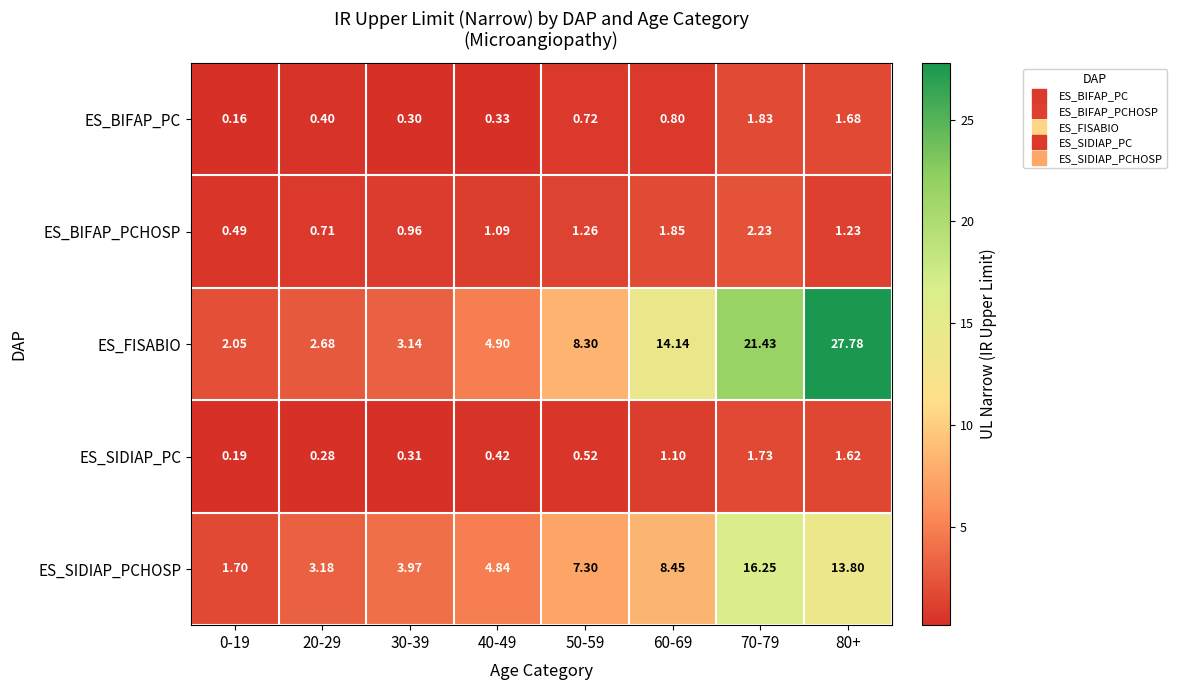

What is the difference between the highest and lowest values at 30-39?

3.7